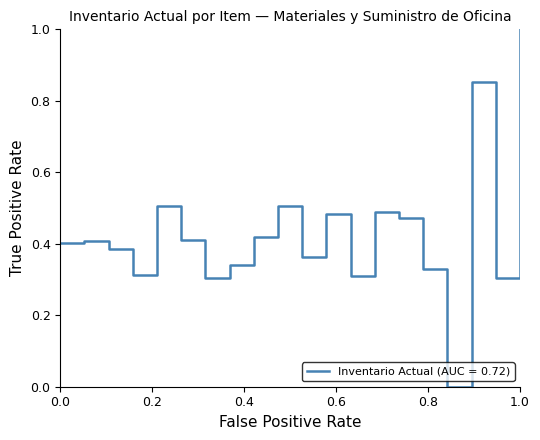

What is the maximum value shown in the chart?

1.0